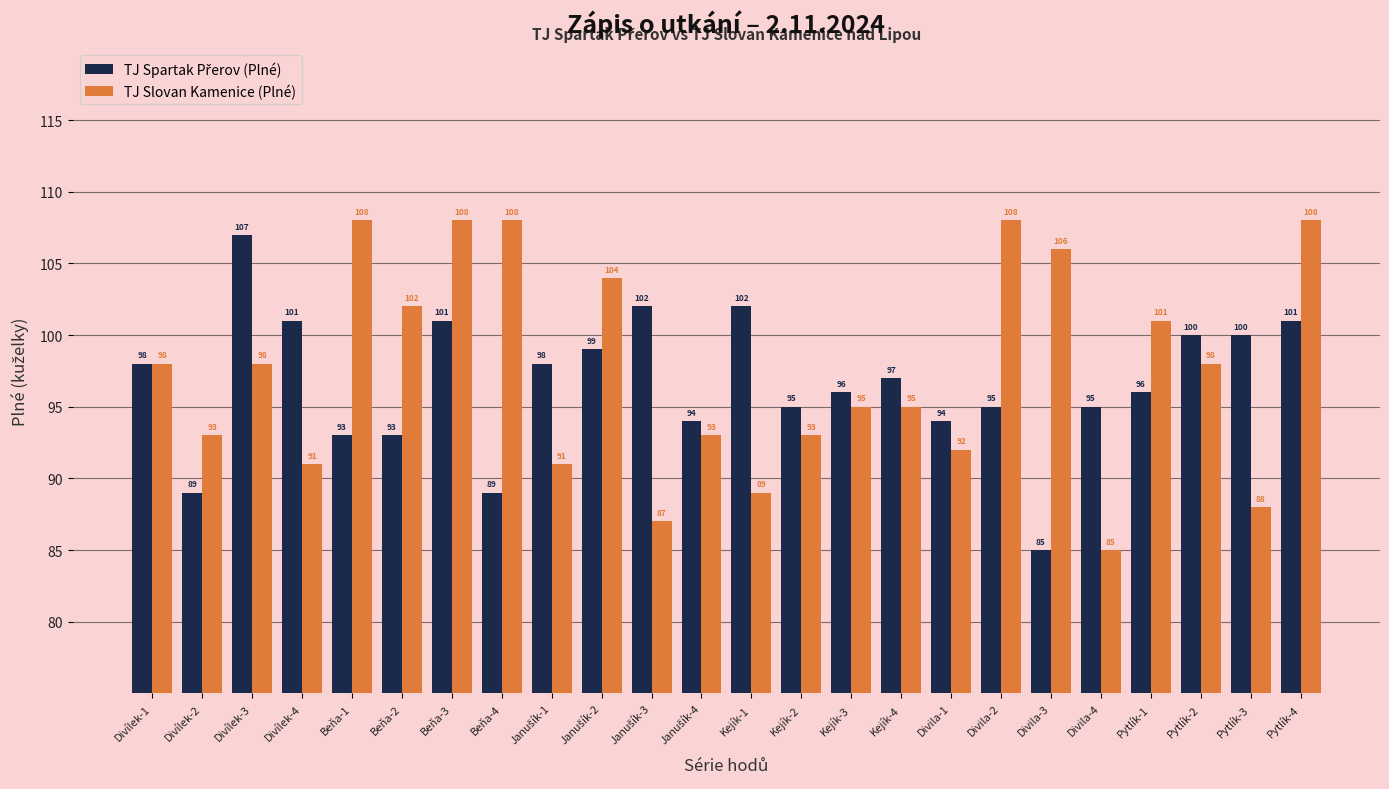

At which label does TJ Slovan Kamenice (Plné) reach its minimum?

Divila-4